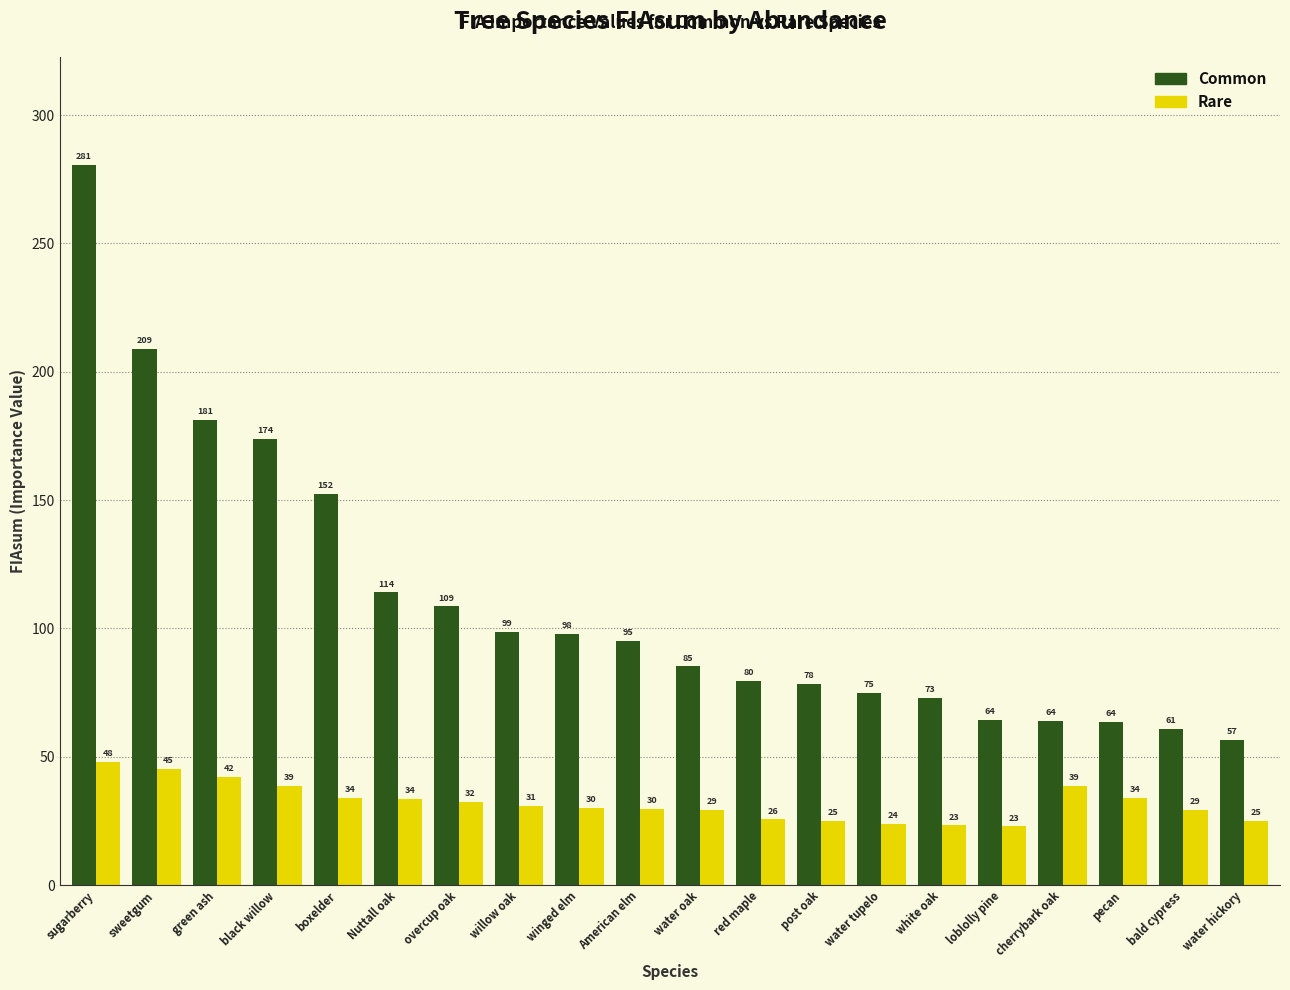

What position from the left is boxelder?

5